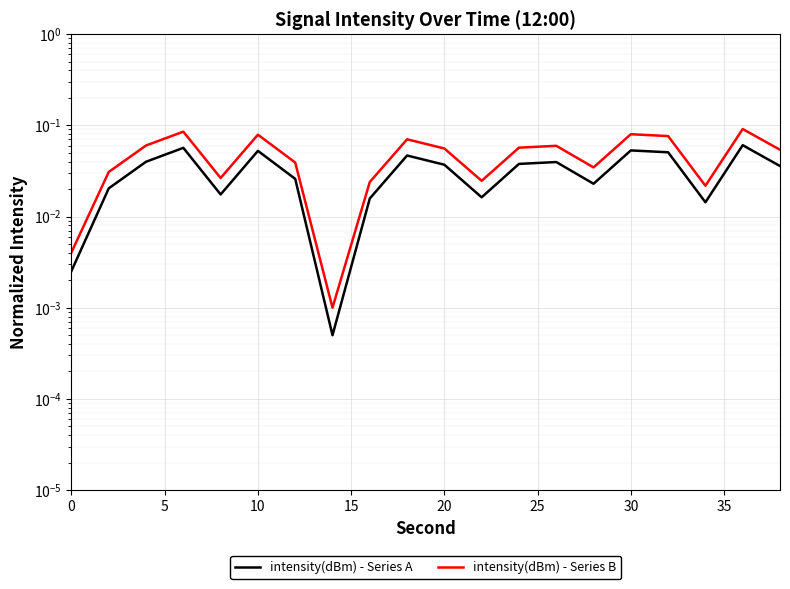

In intensity(dBm) - Series A, how many points are lower than both neighbors (excluding endpoints)?

5